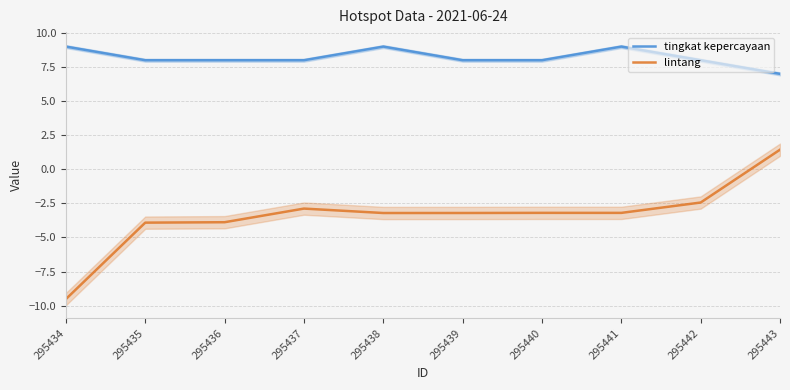

Is this an area chart (filled region under the line)?

No